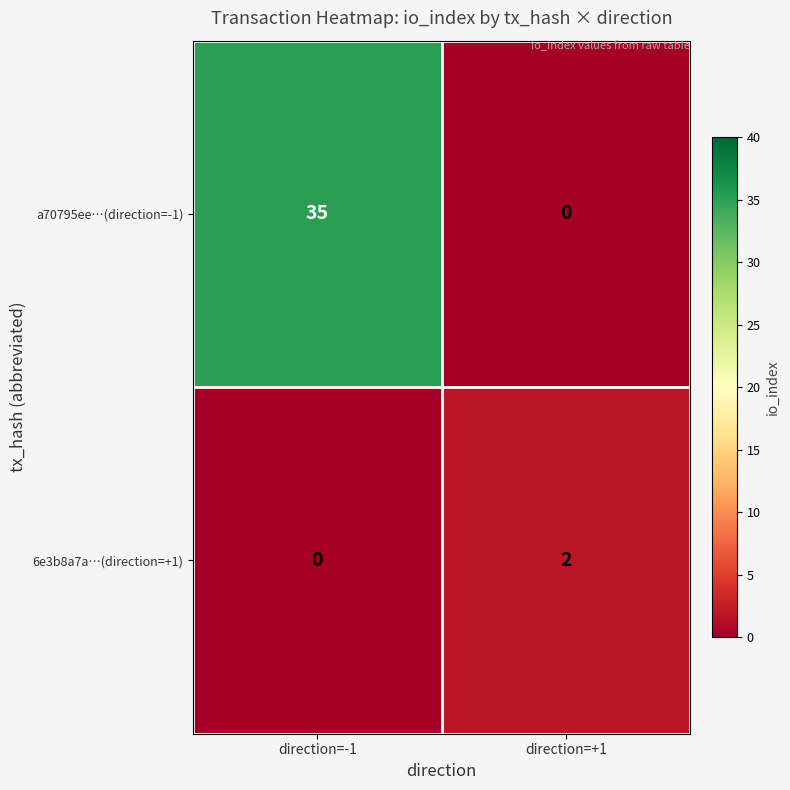

The 6e3b8a7a…(direction=+1) series shows -1 at direction=-1. True or false?

False